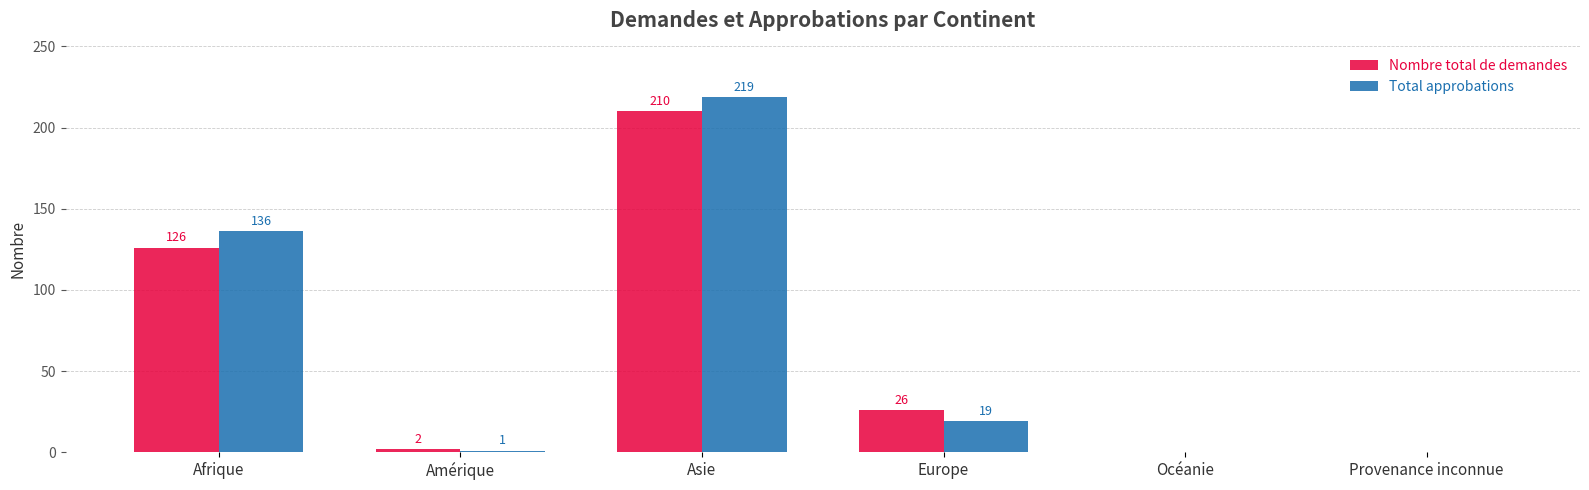

The Nombre total de demandes series shows 0 at Provenance inconnue. True or false?

True